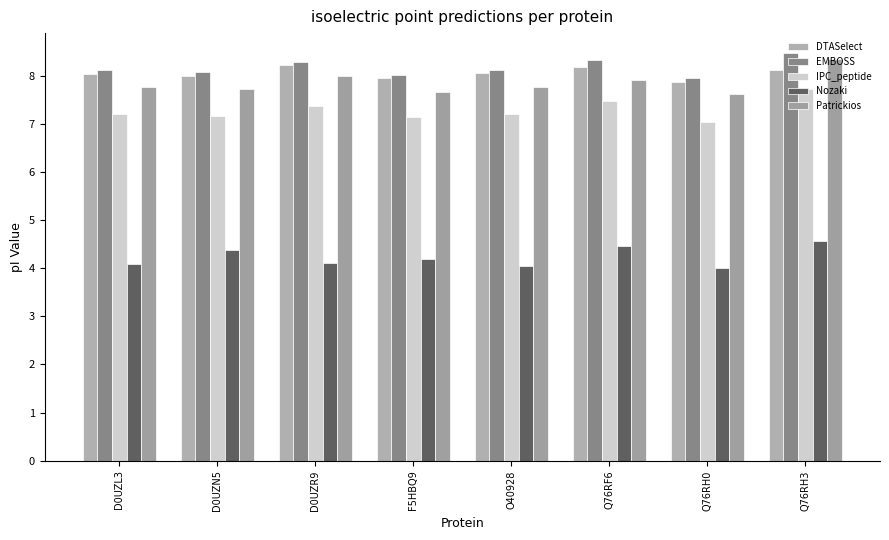

At which label does EMBOSS reach its peak?

Q76RH3